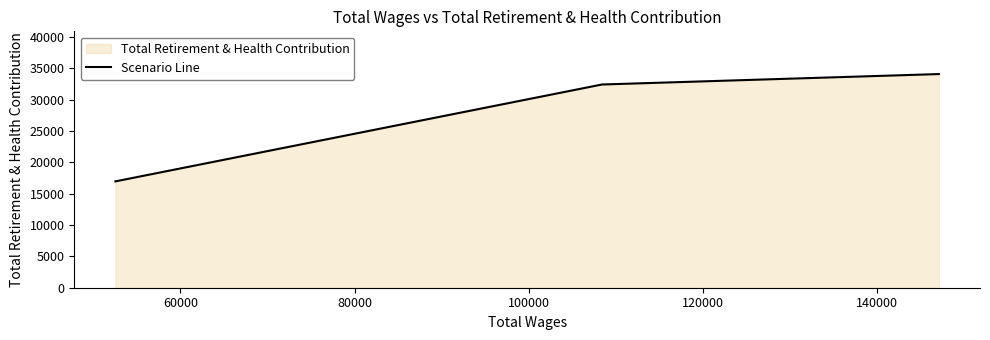

What is the average value?

27808